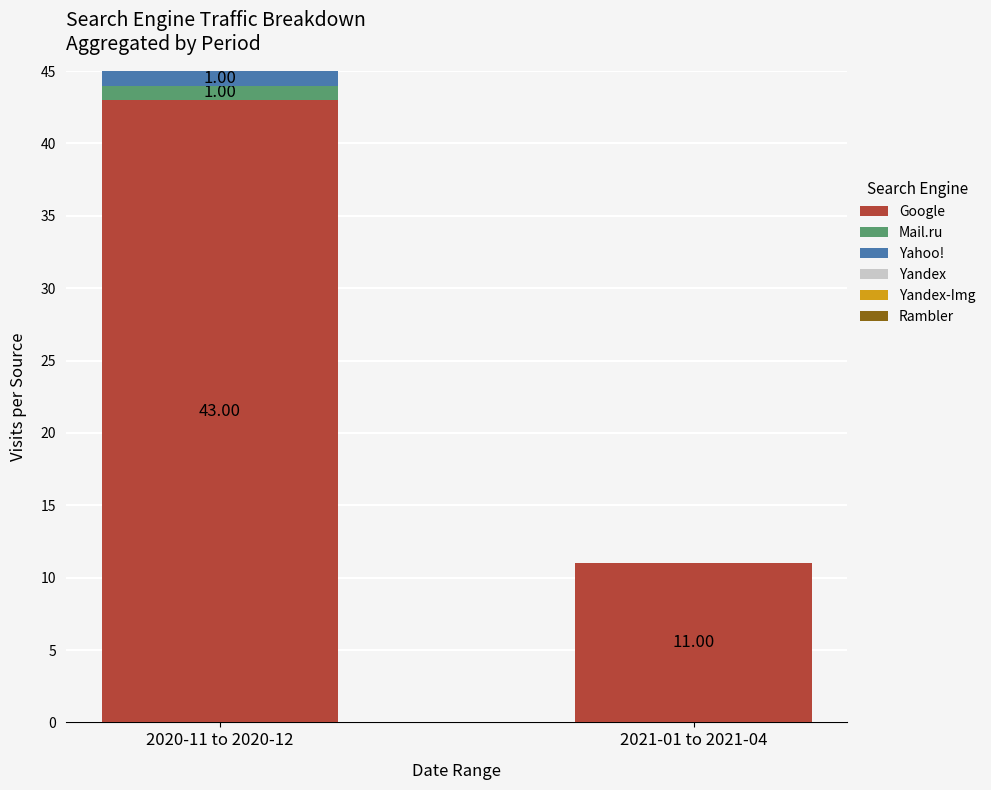

What is the total value across all series at 2020-11 to 2020-12?

45